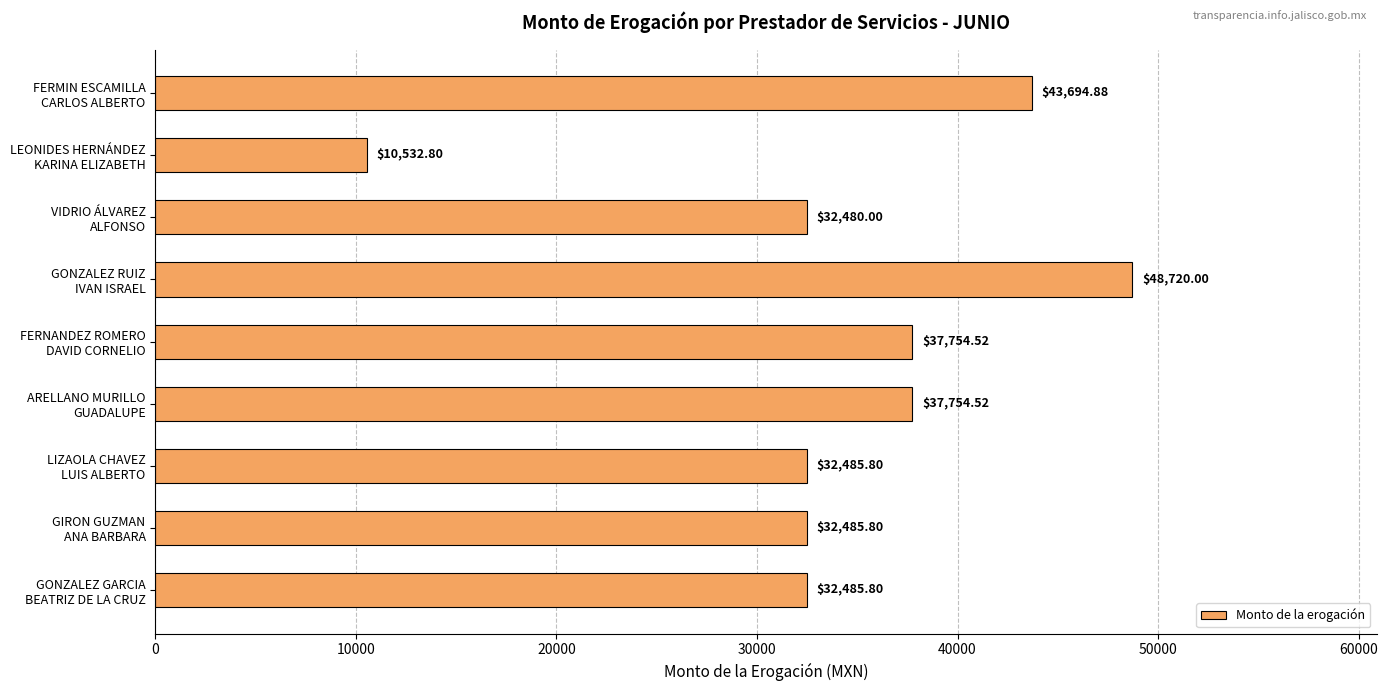

What is the difference between the second highest and minimum values?

33162.1